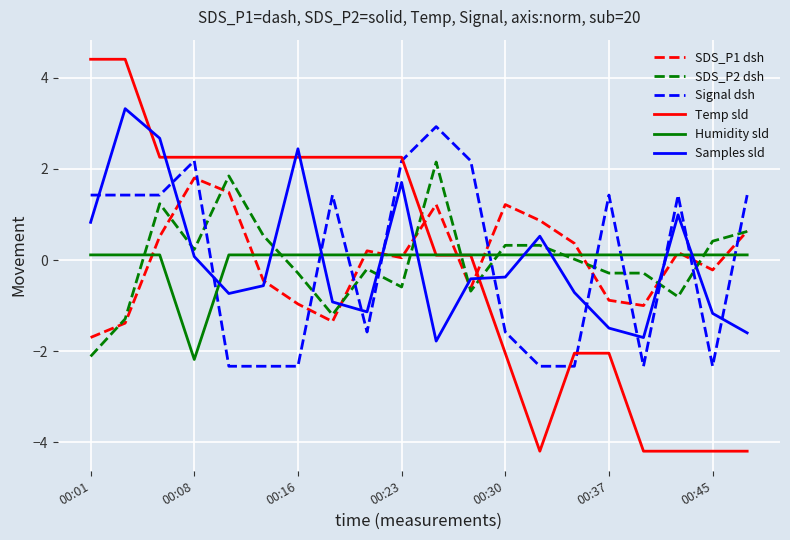

True or false: Signal dsh has more than 2 interior local peaks.

True